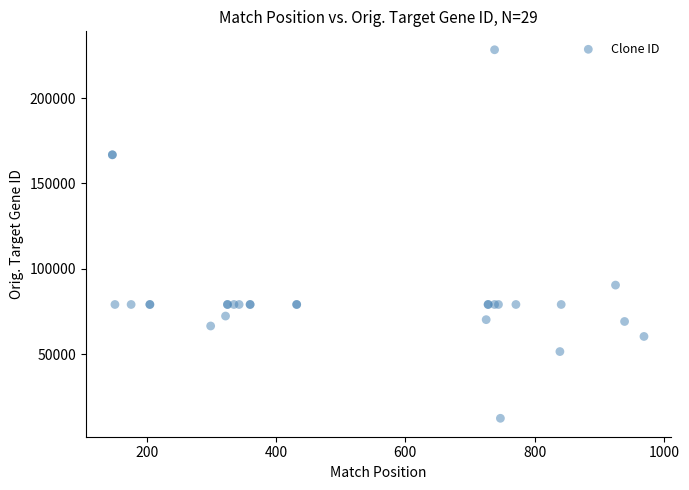

What Y value in the scatter plot is closest to 120380?

90459